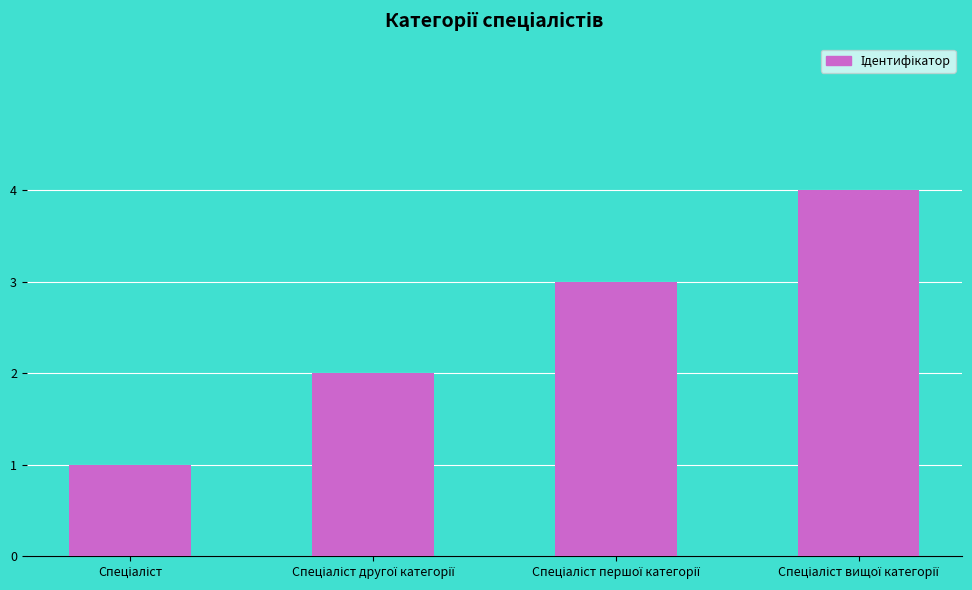

What is the difference between the maximum and minimum values?

3